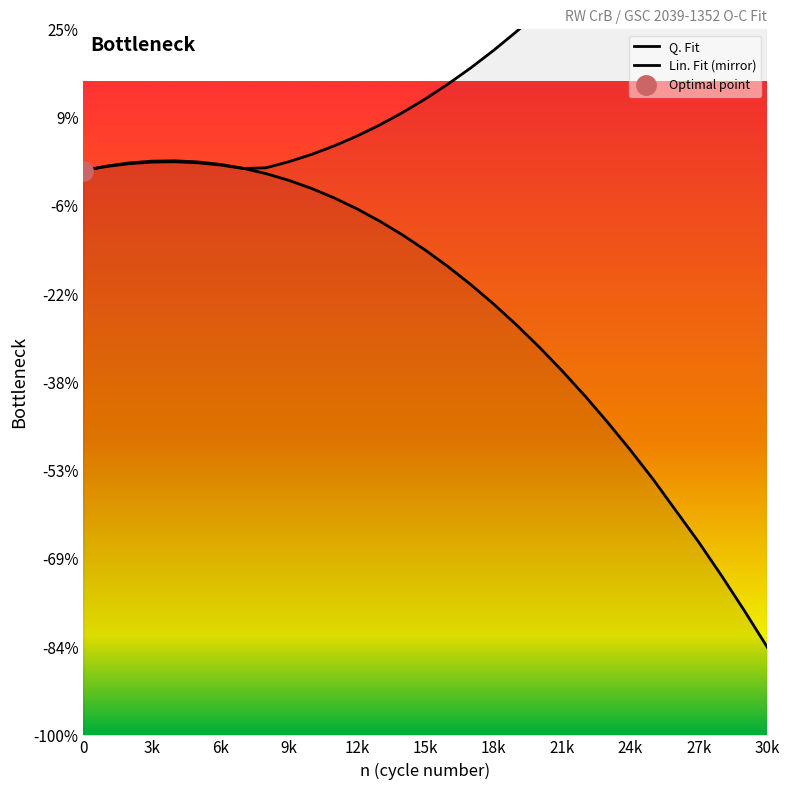

What is the value of the 20th point from the left?

-0.1